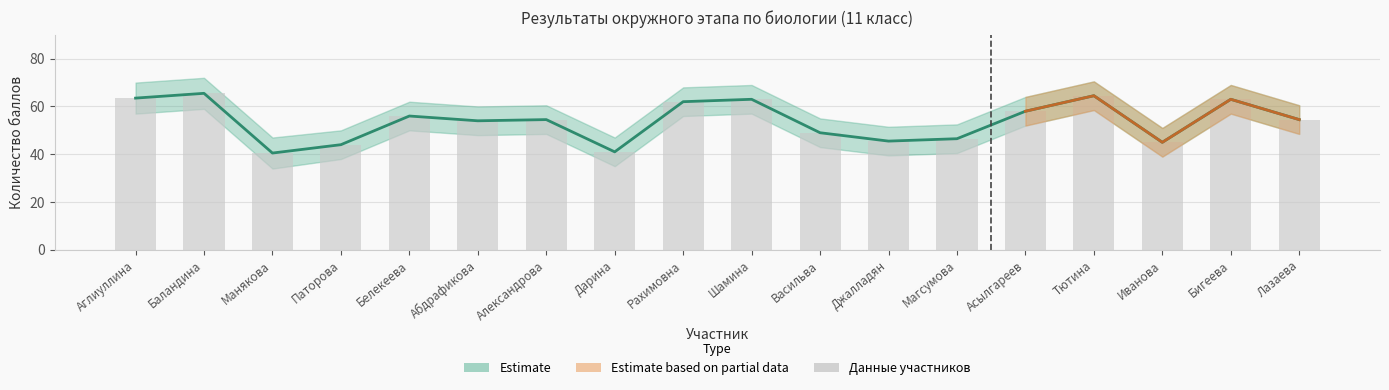

What is the average value?

53.9